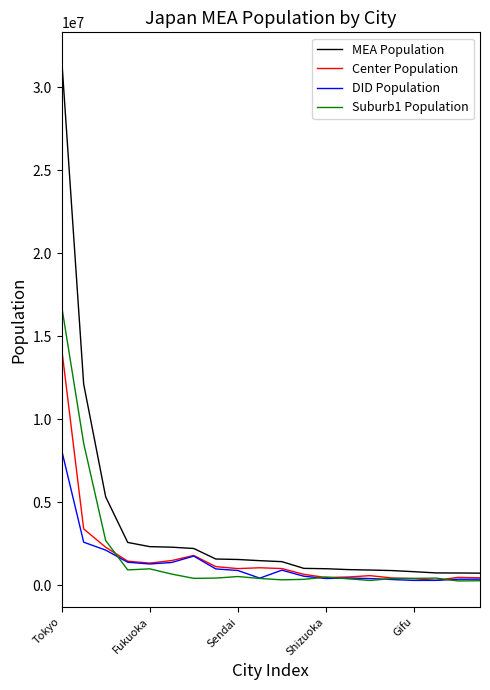

Rank the series by their maximum value, from lowest to highest.

DID Population, Center Population, Suburb1 Population, MEA Population